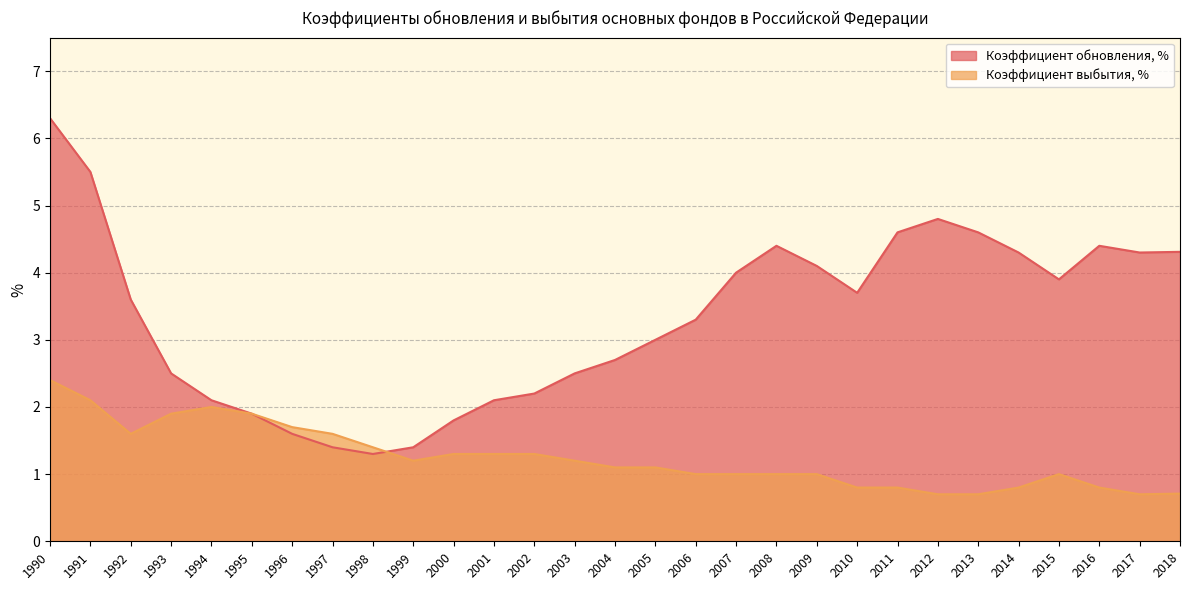

After their last crossing, which series has the higher values: Коэффициент обновления, % or Коэффициент выбытия, %?

Коэффициент обновления, %